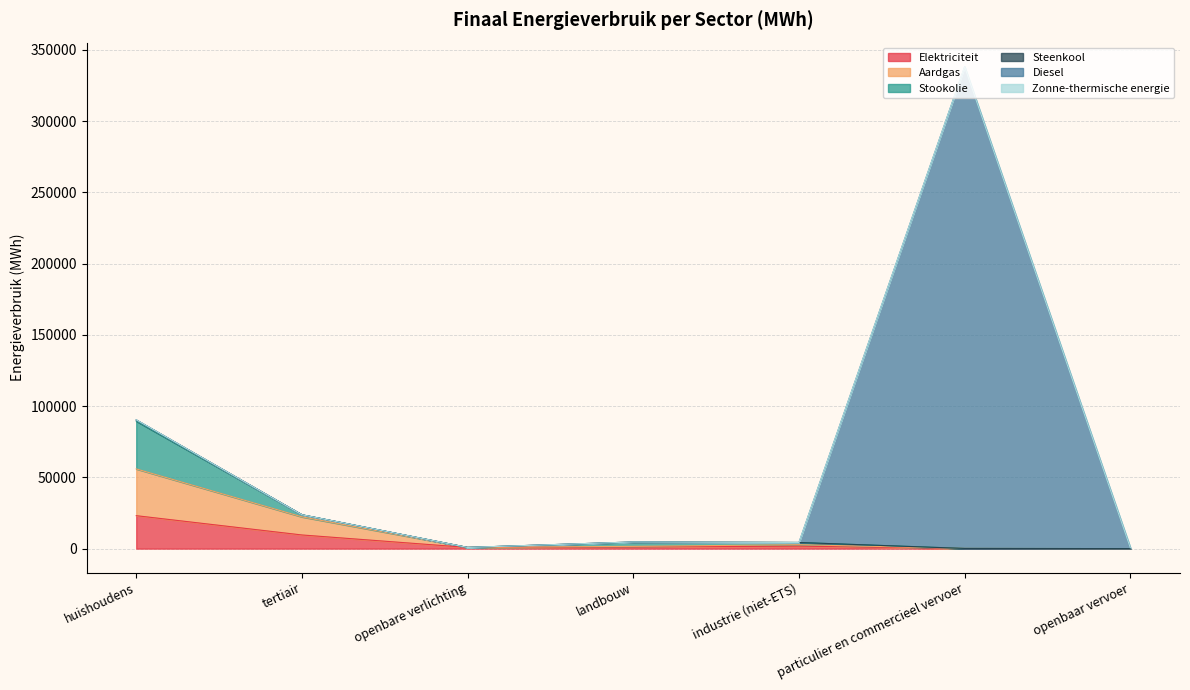

Between openbare verlichting and landbouw, which series saw the biggest shift?

Stookolie